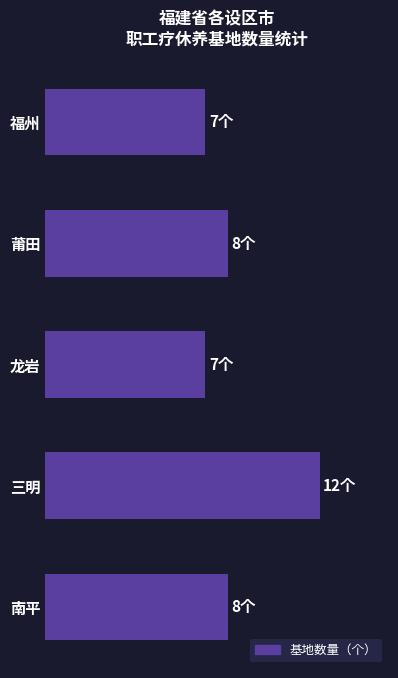

Does the chart contain any negative values?

No